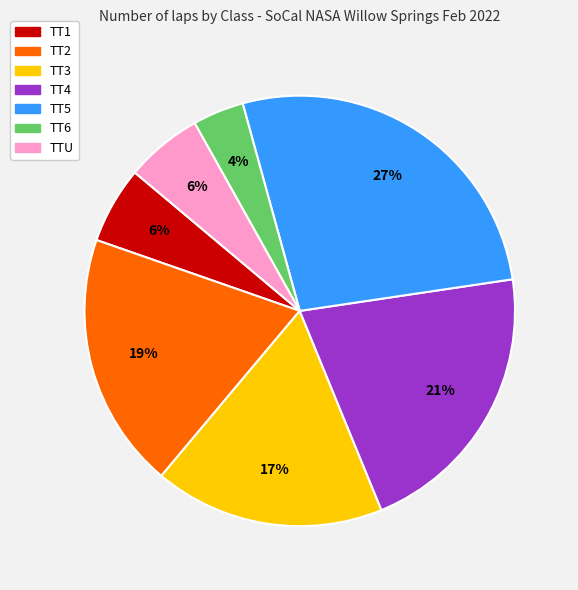

Combined, do TT2 and TT1 account for over 50%?

No